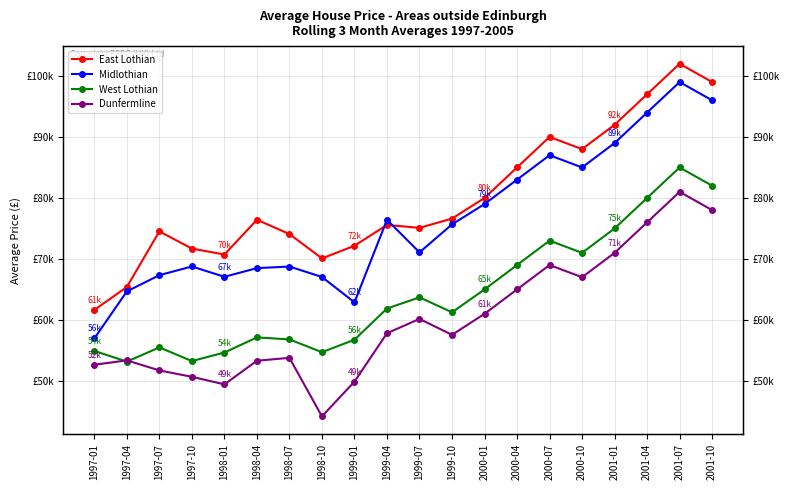

Rank the series by their maximum value, from lowest to highest.

Dunfermline, West Lothian, Midlothian, East Lothian